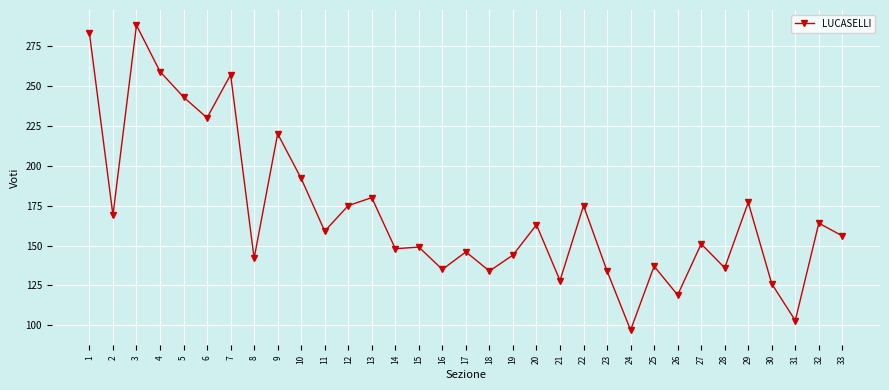

At which label is the value closest to 192?

10